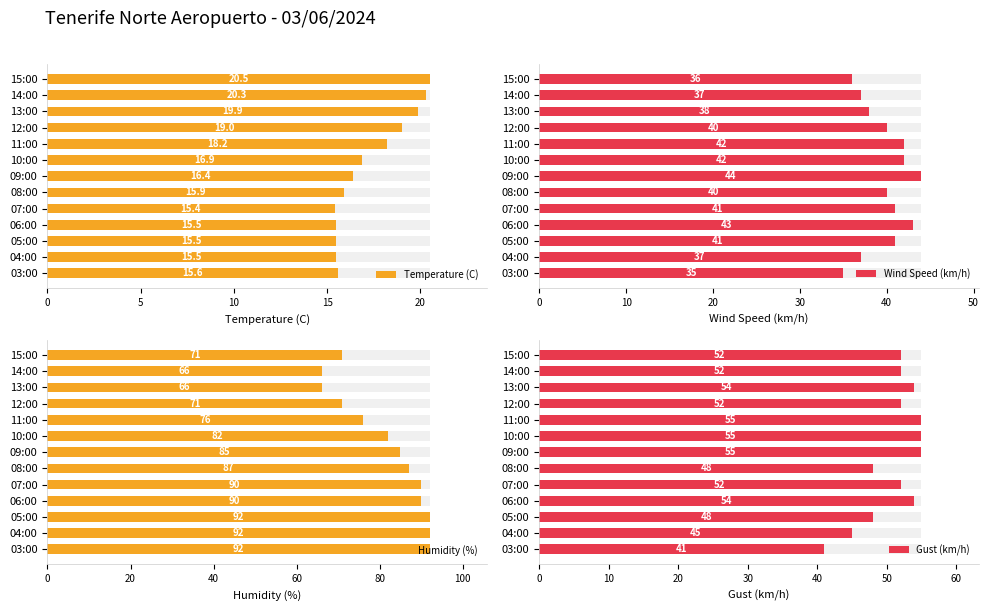

List the series in order of their overall mean, highest first.

Humidity (%), Gust (km/h), Wind Speed (km/h), Temperature (C)